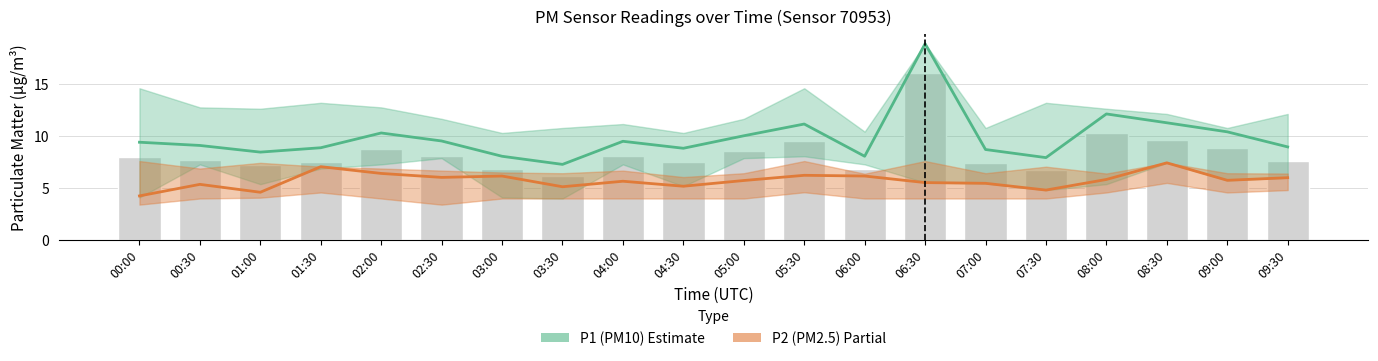

What is the average value of the P2 (PM2.5) series?

5.7